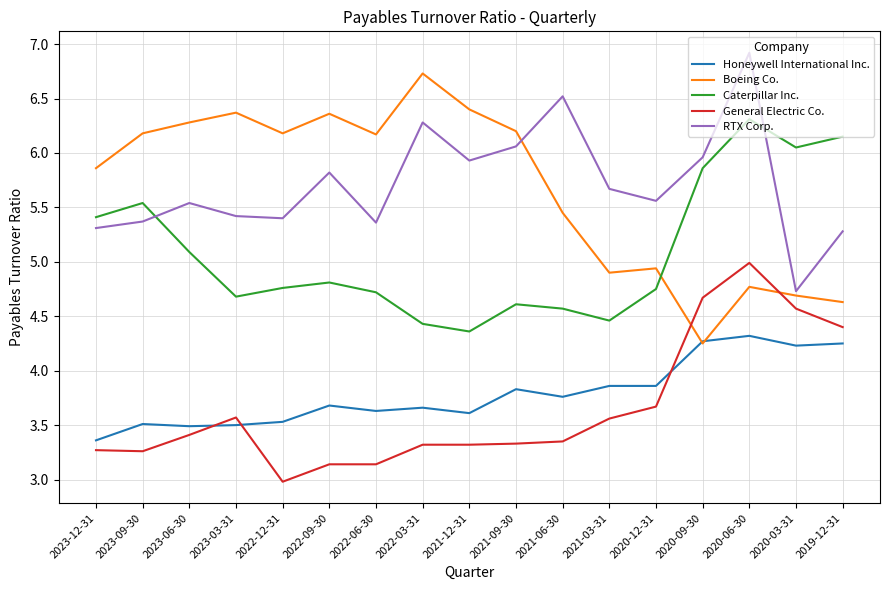

Rank the series by their maximum value, from lowest to highest.

Honeywell International Inc., General Electric Co., Caterpillar Inc., Boeing Co., RTX Corp.